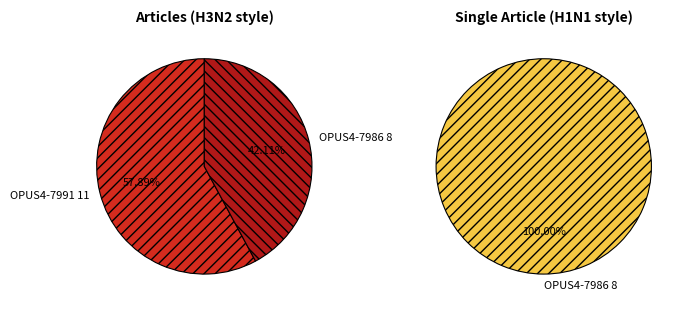

How many segments does this pie chart have?

2